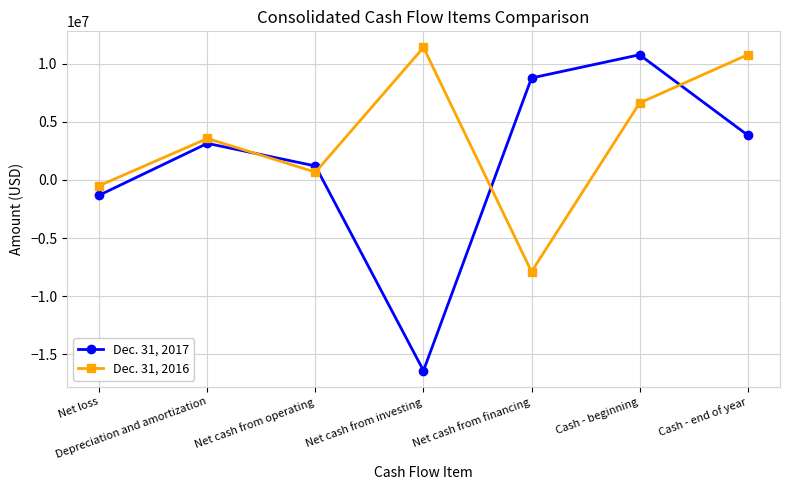

What is the difference between the maximum and minimum values in the Dec. 31, 2017 series?

27155000